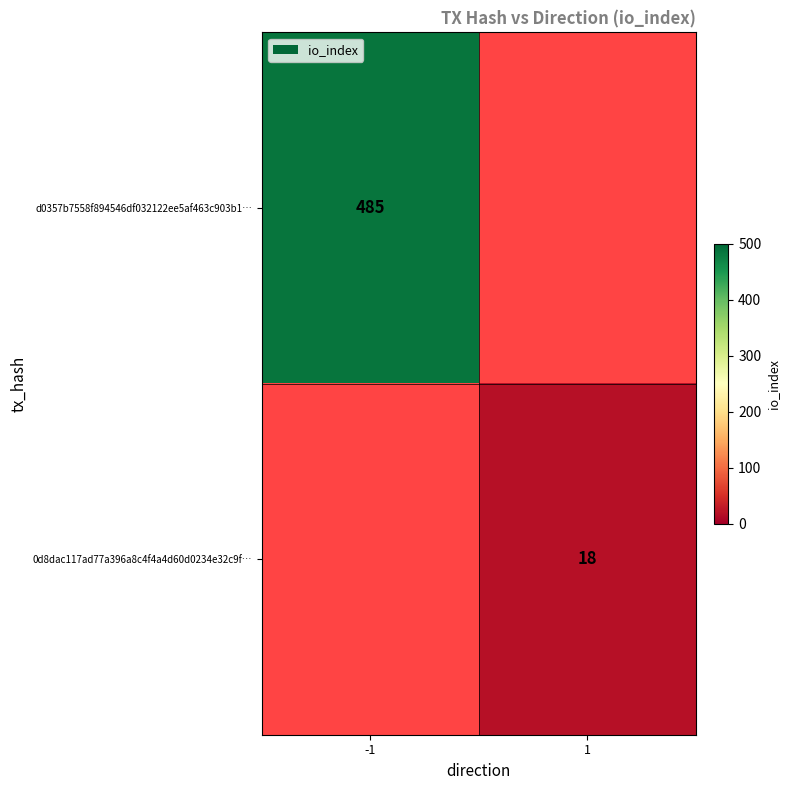

The value of 0d8dac117ad77a396a8c4f4a4d60d0234e32c9f… at 1 is 7. True or false?

False